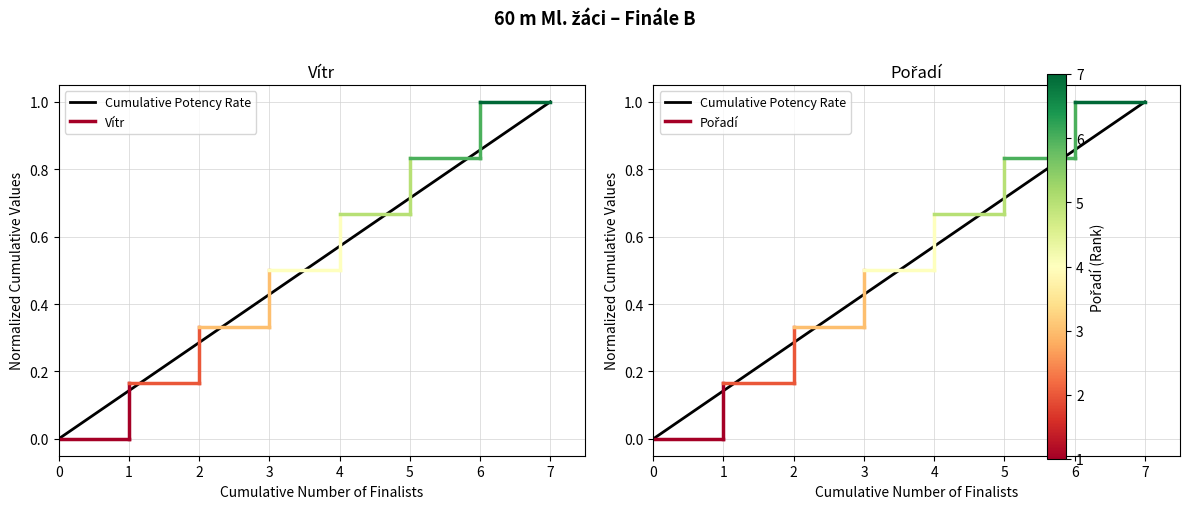

How many categories are shown in the chart?

2